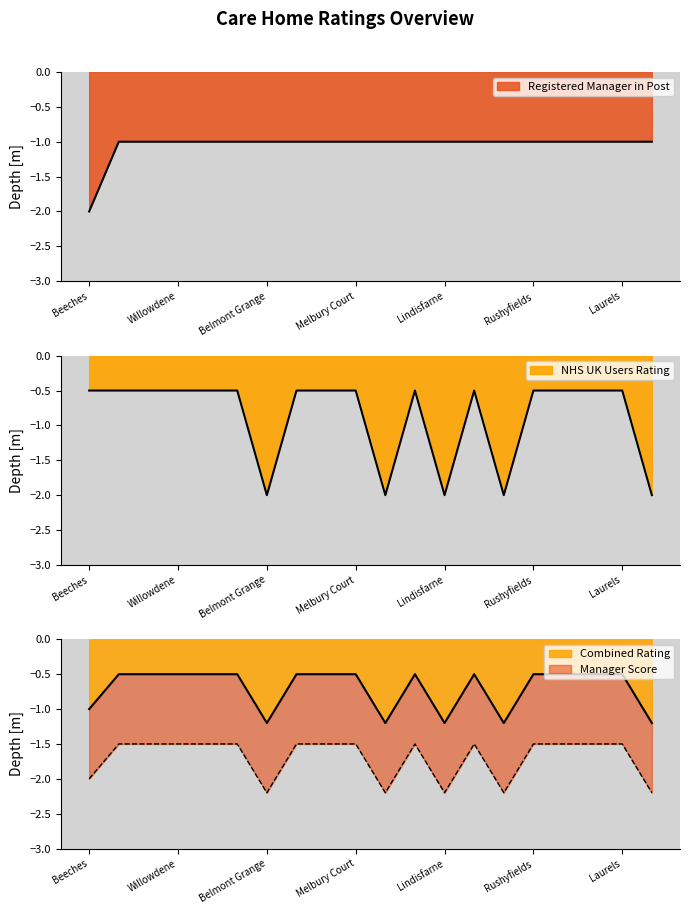

What position from the left is St Margarets?

9